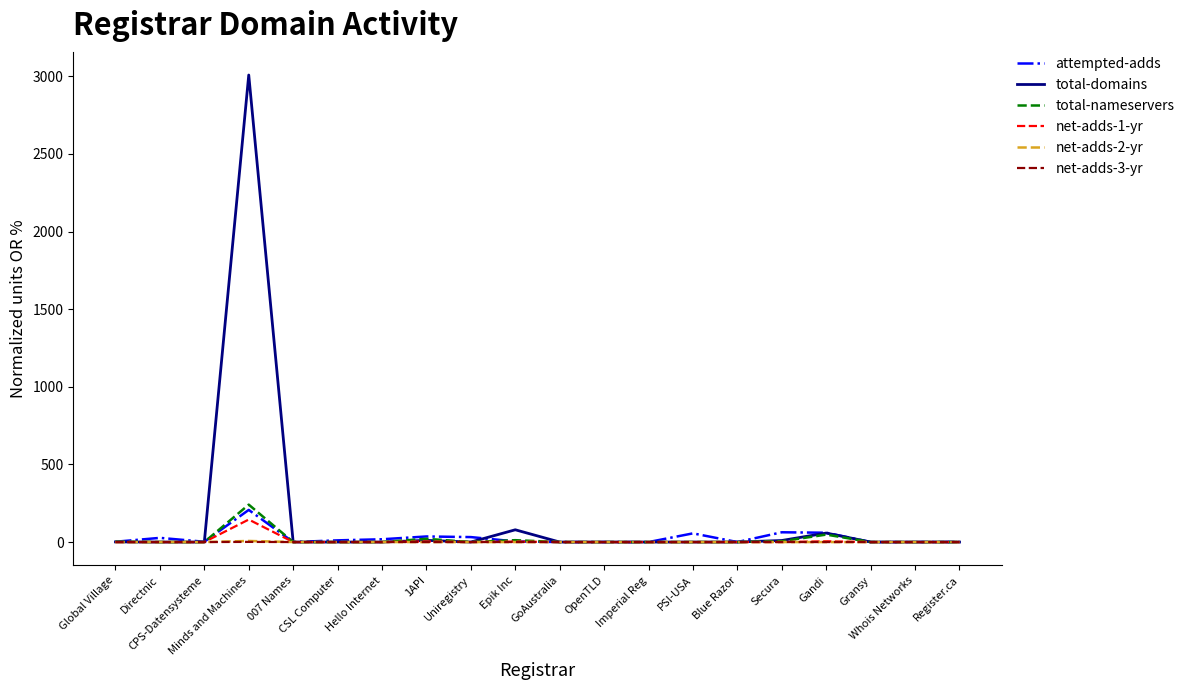

What is the maximum value shown in the chart?

3008